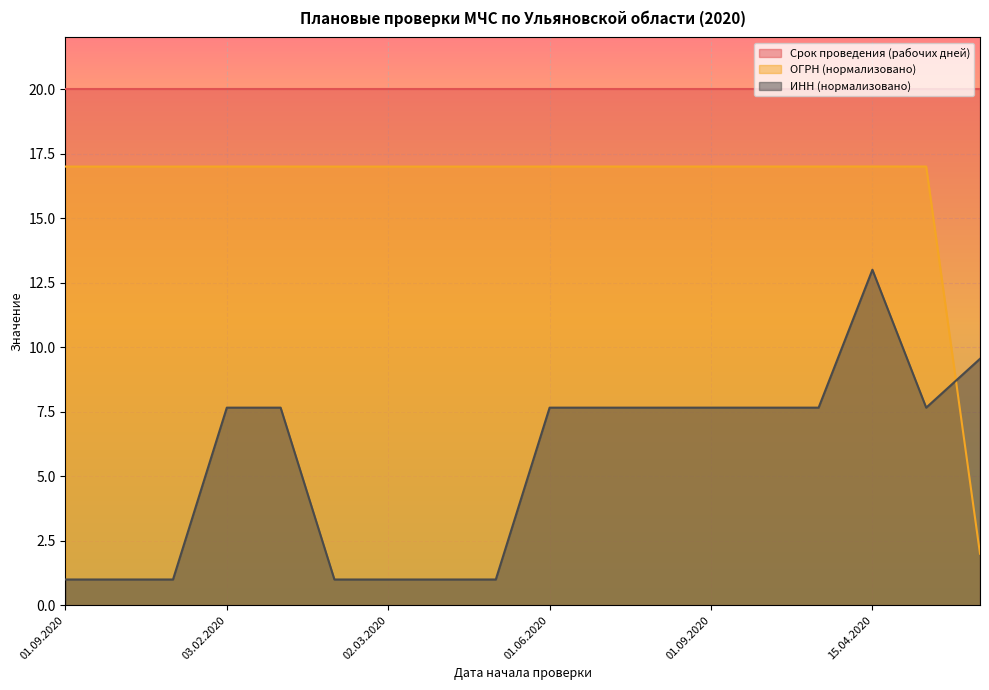

At how many categories does at least one series exceed 10?

18